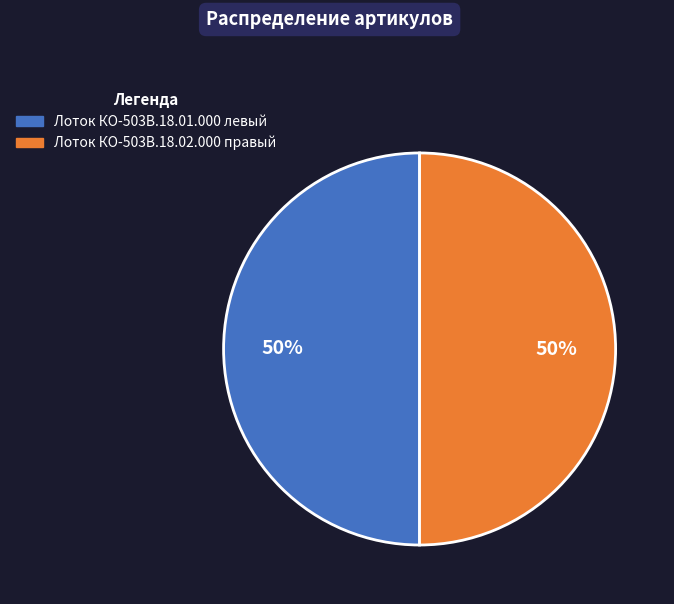

To the nearest percent, what percentage of the pie is Лоток КО-503В.18.01.000 левый?

50%